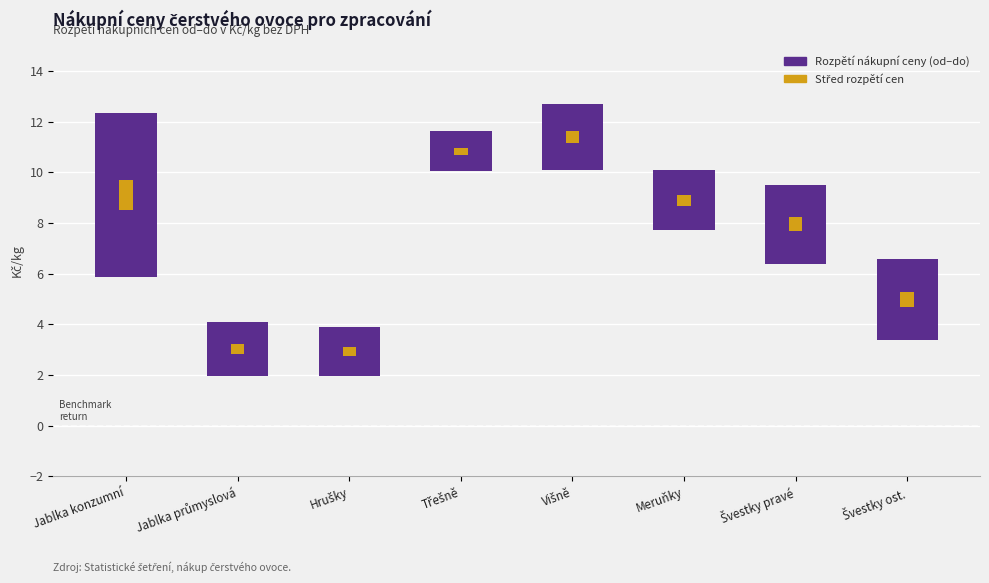

Which series has the widest spread of values?

Rozpětí nákupní ceny (od–do)